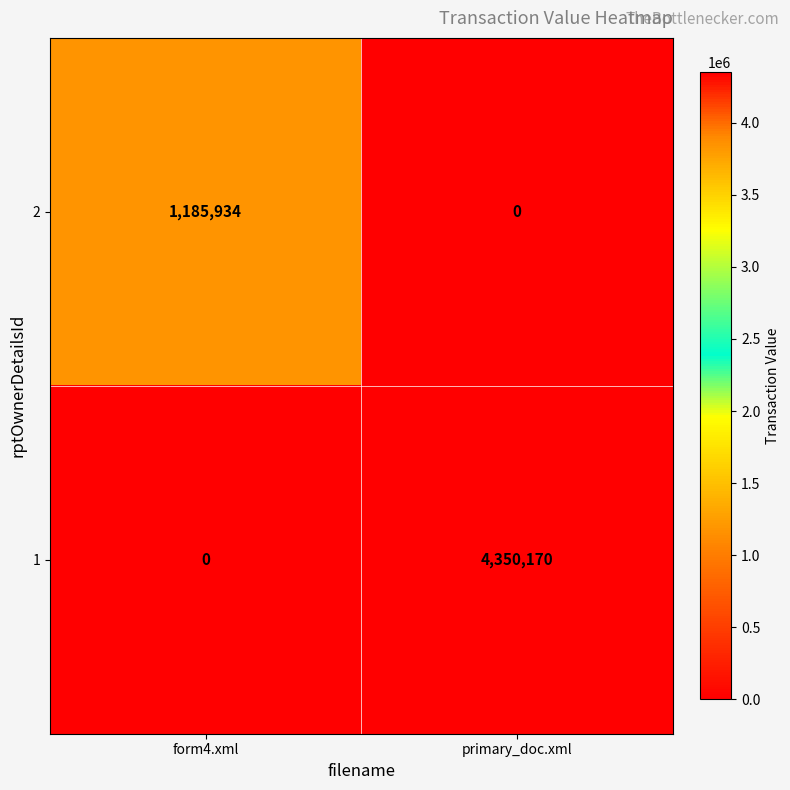

What is the greatest value displayed?

4350170